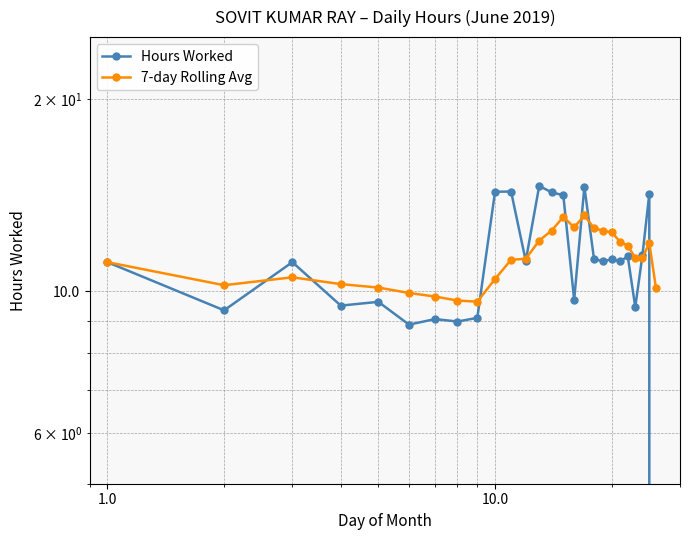

List the series in order of their overall mean, lowest first.

Hours Worked, 7-day Rolling Avg